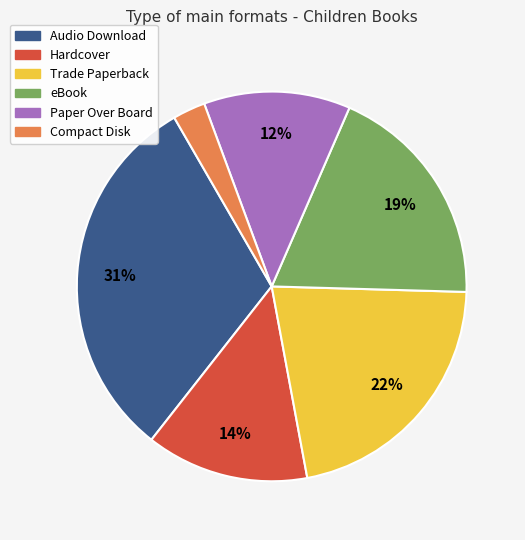

Does any single category account for the majority?

No